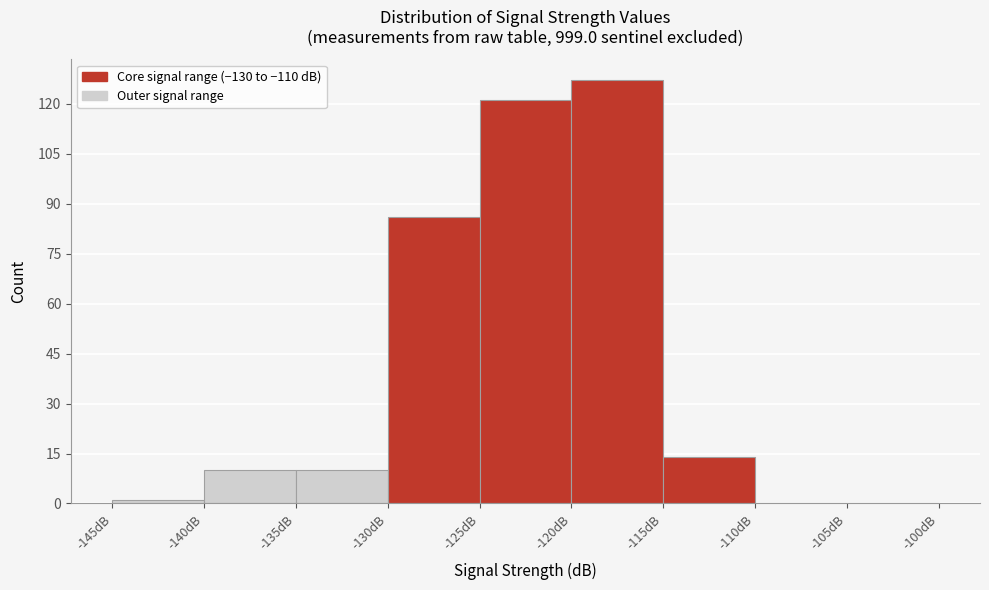

Reading left to right, list every bar in this chart as the range it spans on the x-axis followed by its height. The values are not printed on the chart, so give them approximately, as read against the axis.

-145 to -140: under 2
-140 to -135: 10
-135 to -130: 10
-130 to -125: 86
-125 to -120: 122
-120 to -115: 128
-115 to -110: 14
-110 to -105: 0
-105 to -100: 0